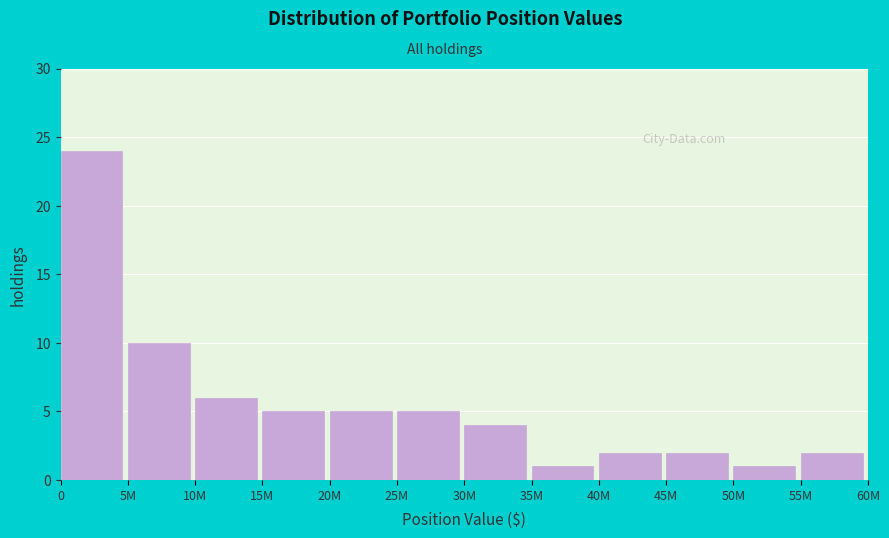

Reading right to left, list all the values displayed in this chart.

55M=2	50M=1	45M=2	40M=2	35M=1	30M=4	25M=5	20M=5	15M=5	10M=6	5M=10	0=24